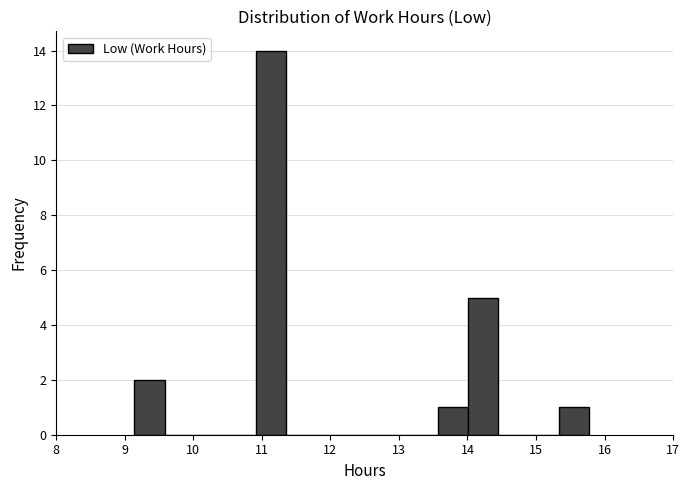

What is the height of the bar covering 14.0 to 14.5 on the x-axis? Neither the bar edges nor the heights are printed on the chart, so give them approximately, as read against the axes.

5